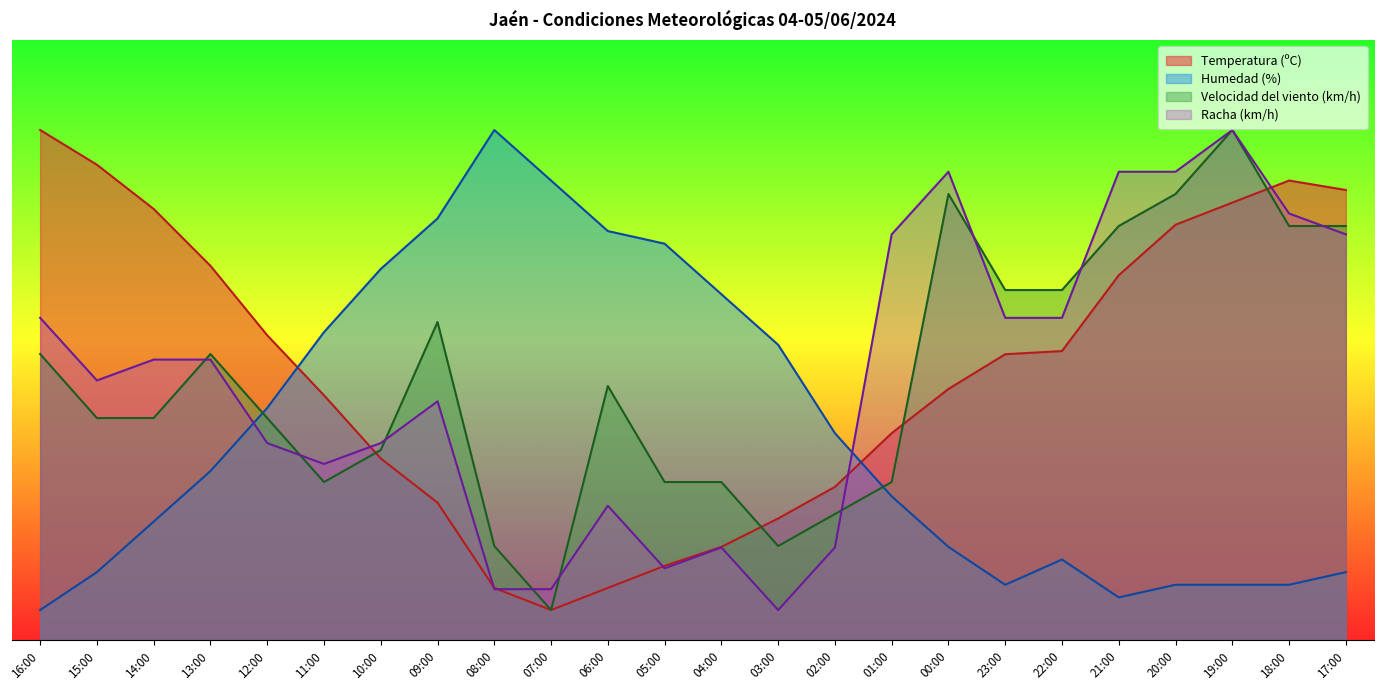

What is the approximate value of Racha (km/h) at 03:00?

5.0